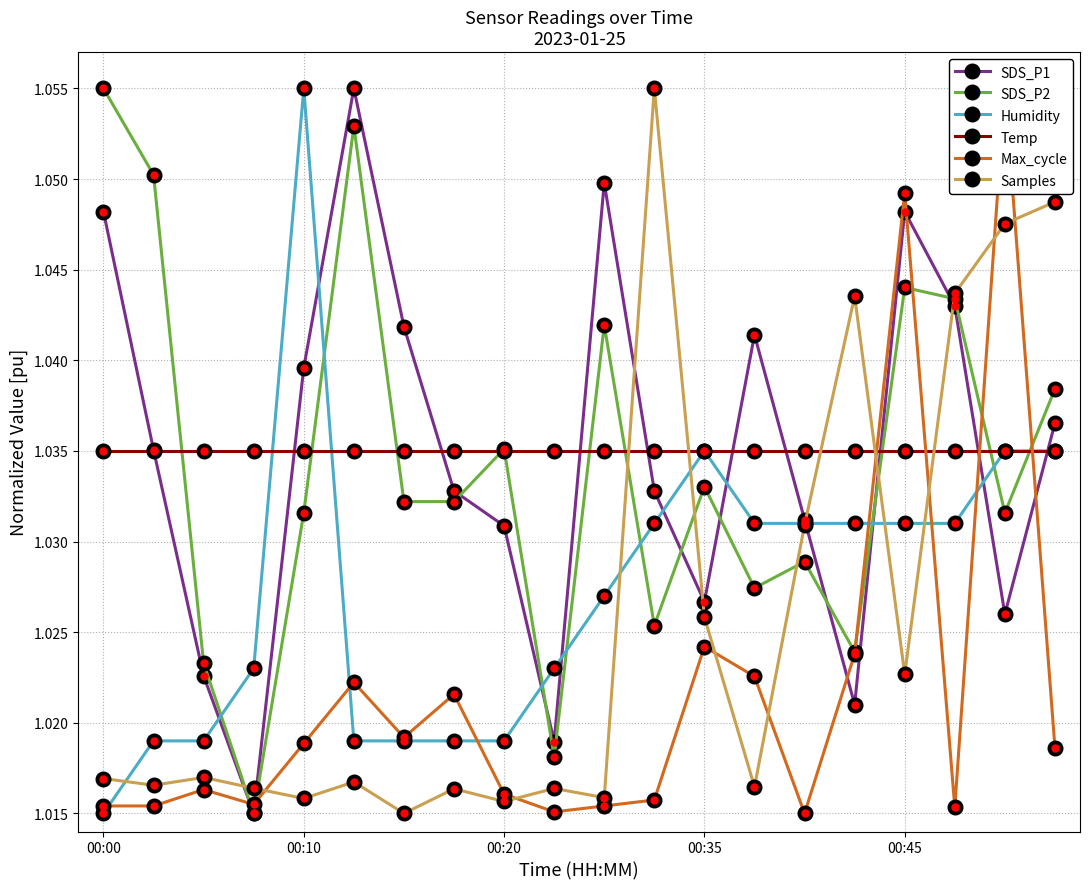

How many Humidity values are between 1 and 2?

20